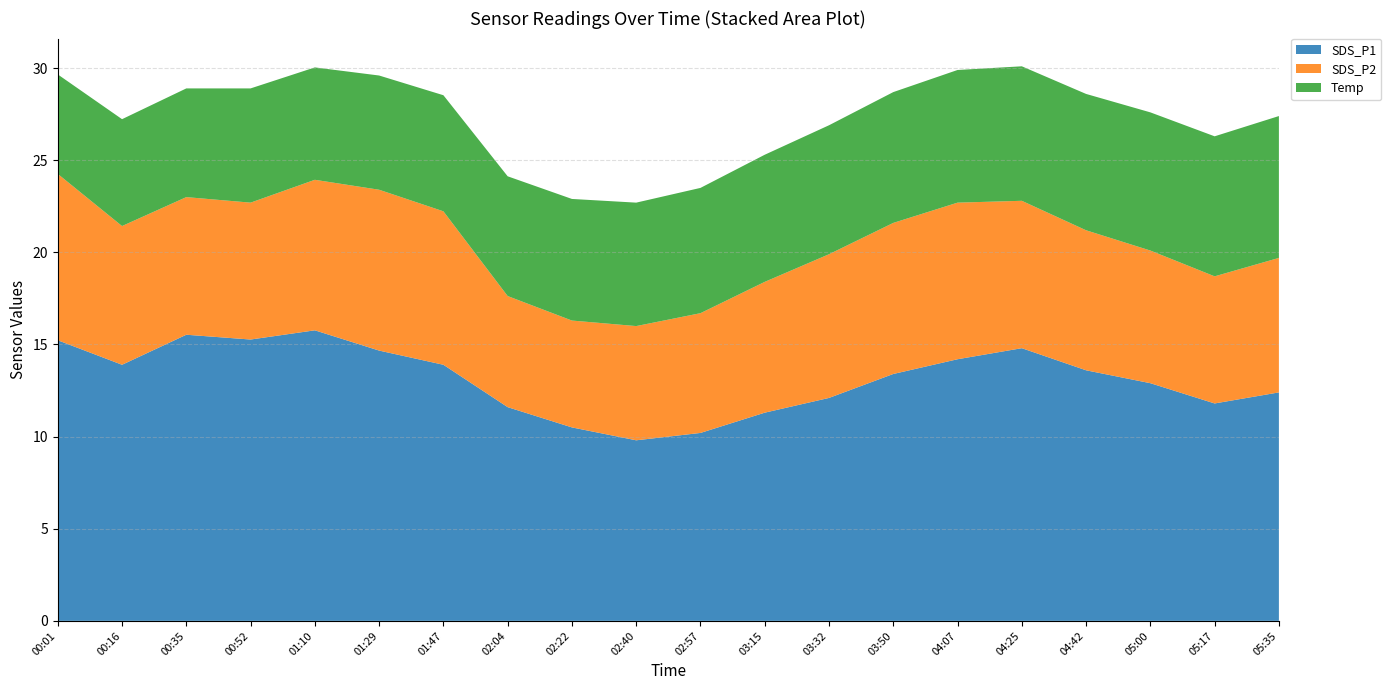

What is the total value across all series at 03:32?

26.9